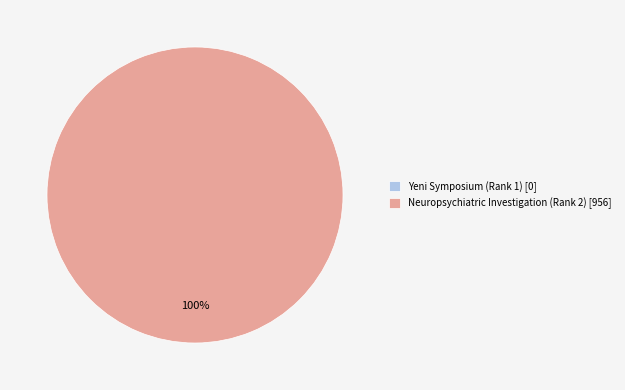

Which category has the biggest portion of the pie?

Neuropsychiatric Investigation (Rank 2)